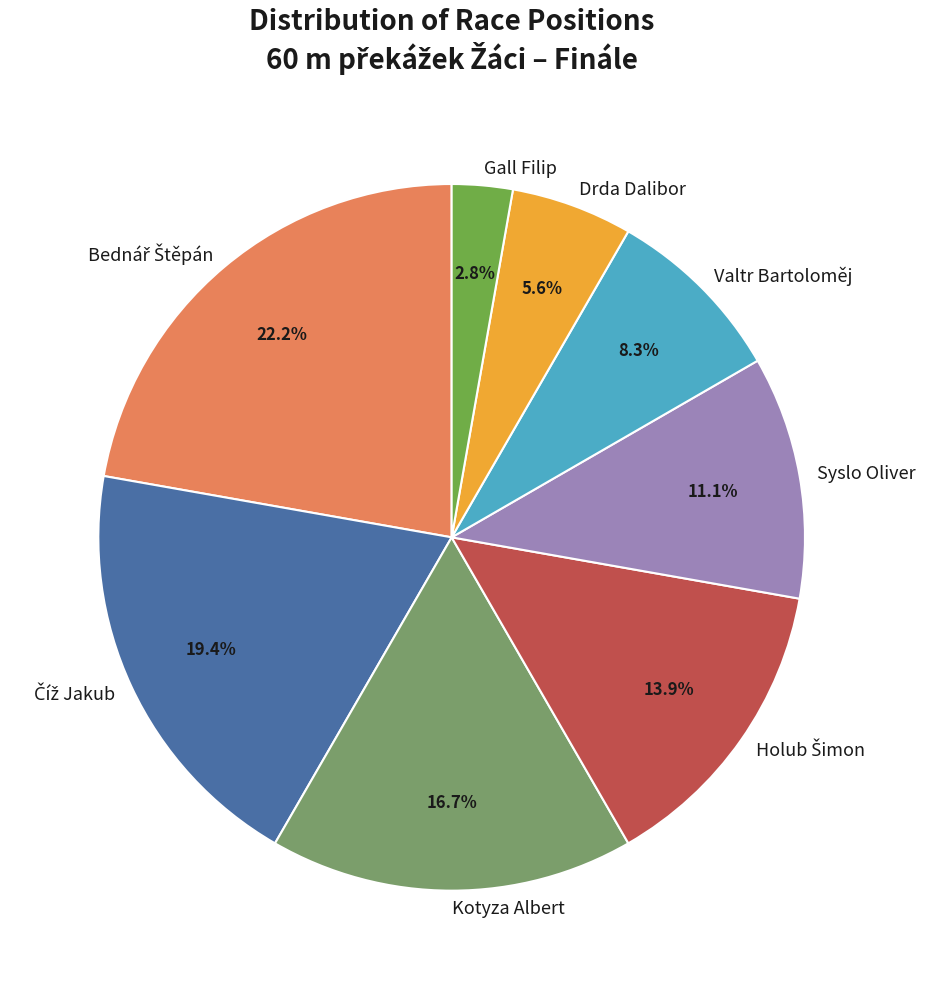

Is there any slice that represents more than half of the pie?

No